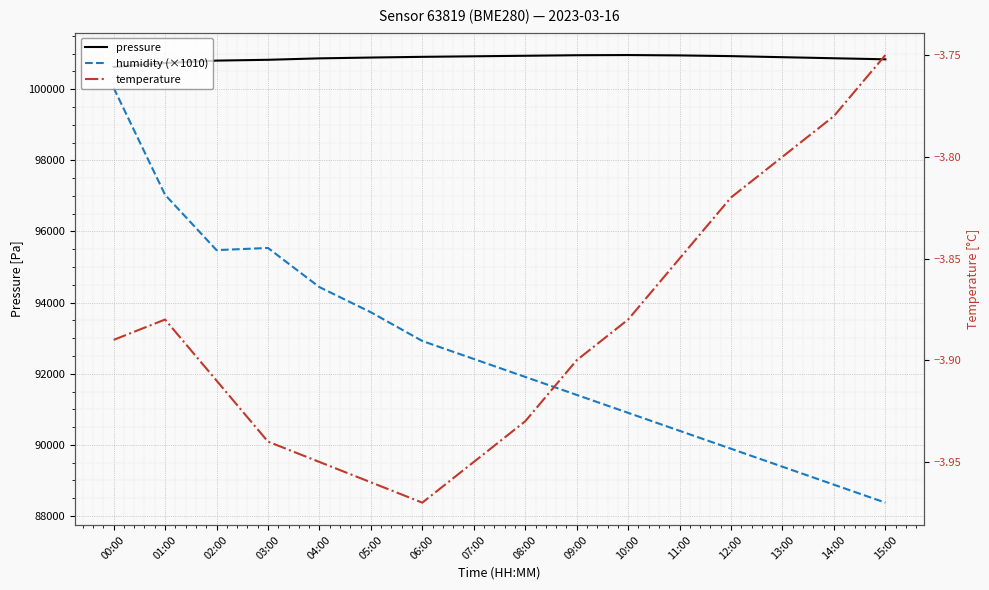

What is the sum of all humidity (×1010) values?

1482720.4